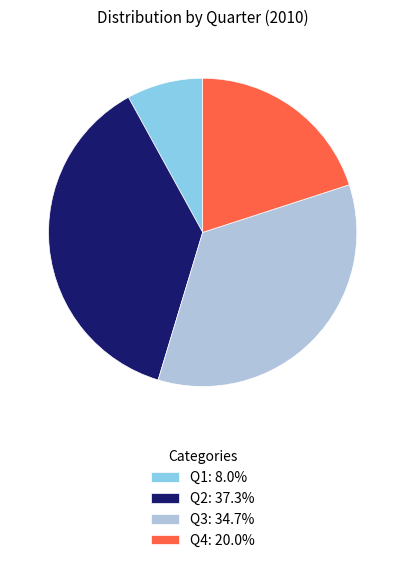

Is there any slice that represents more than half of the pie?

No